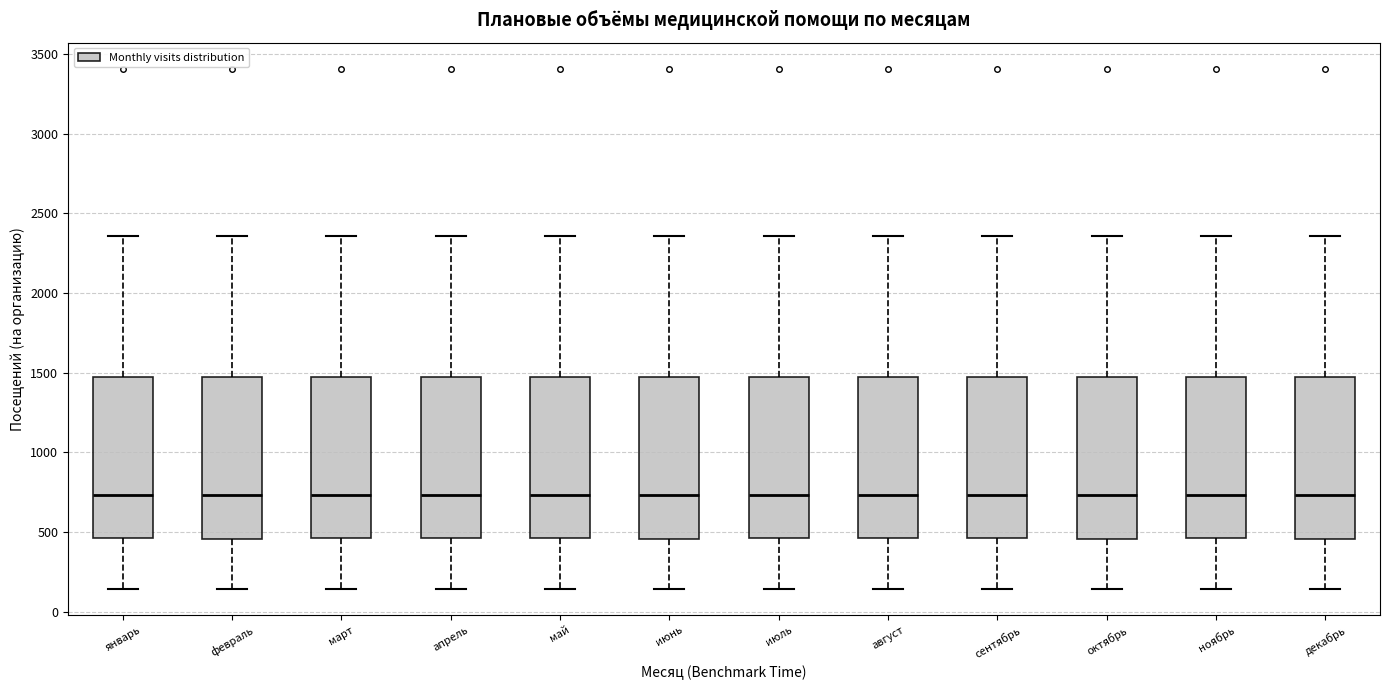

Reading left to right, read every box against the y-axis: the position of its median line, the range the box covers, and the ends of its whiskers. The values are not printed on the chart, so give them approximately, as read against the axis.

январь: median 750, box 450 to 1450, whiskers 150 to 2350
февраль: median 750, box 450 to 1450, whiskers 150 to 2350
март: median 750, box 450 to 1450, whiskers 150 to 2350
апрель: median 750, box 450 to 1450, whiskers 150 to 2350
май: median 750, box 450 to 1450, whiskers 150 to 2350
июнь: median 750, box 450 to 1450, whiskers 150 to 2350
июль: median 750, box 450 to 1450, whiskers 150 to 2350
август: median 750, box 450 to 1450, whiskers 150 to 2350
сентябрь: median 750, box 450 to 1450, whiskers 150 to 2350
октябрь: median 750, box 450 to 1450, whiskers 150 to 2350
ноябрь: median 750, box 450 to 1450, whiskers 150 to 2350
декабрь: median 750, box 450 to 1450, whiskers 150 to 2350